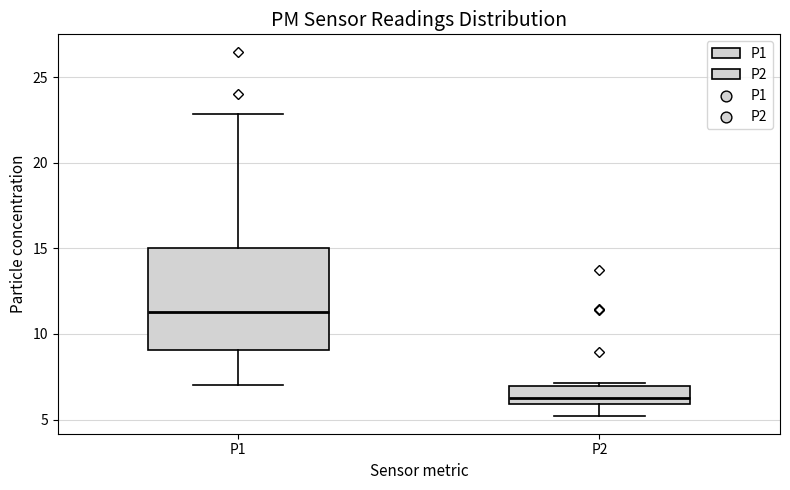

Comparing the boxes themselves (not the whiskers), which one is the tallest?

P1